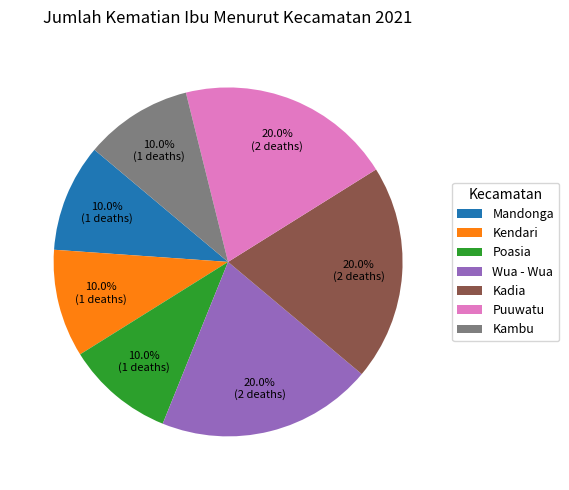

What portion of the pie excludes Kendari?

90.0%